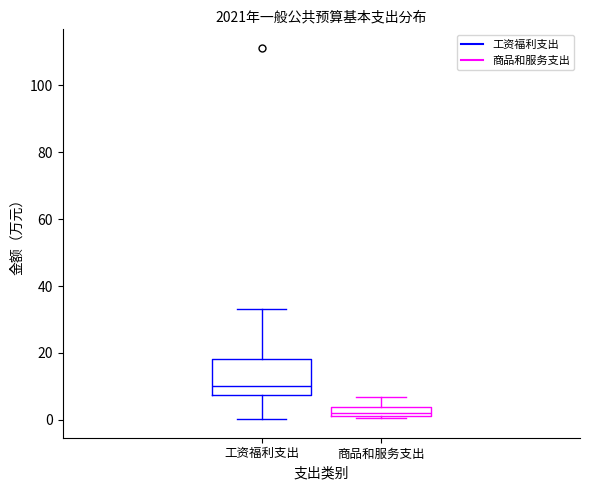

Where is the lower edge of the box for 工资福利支出 on the y-axis? The values are not printed on the chart, so give them approximately, as read against the axis.

8